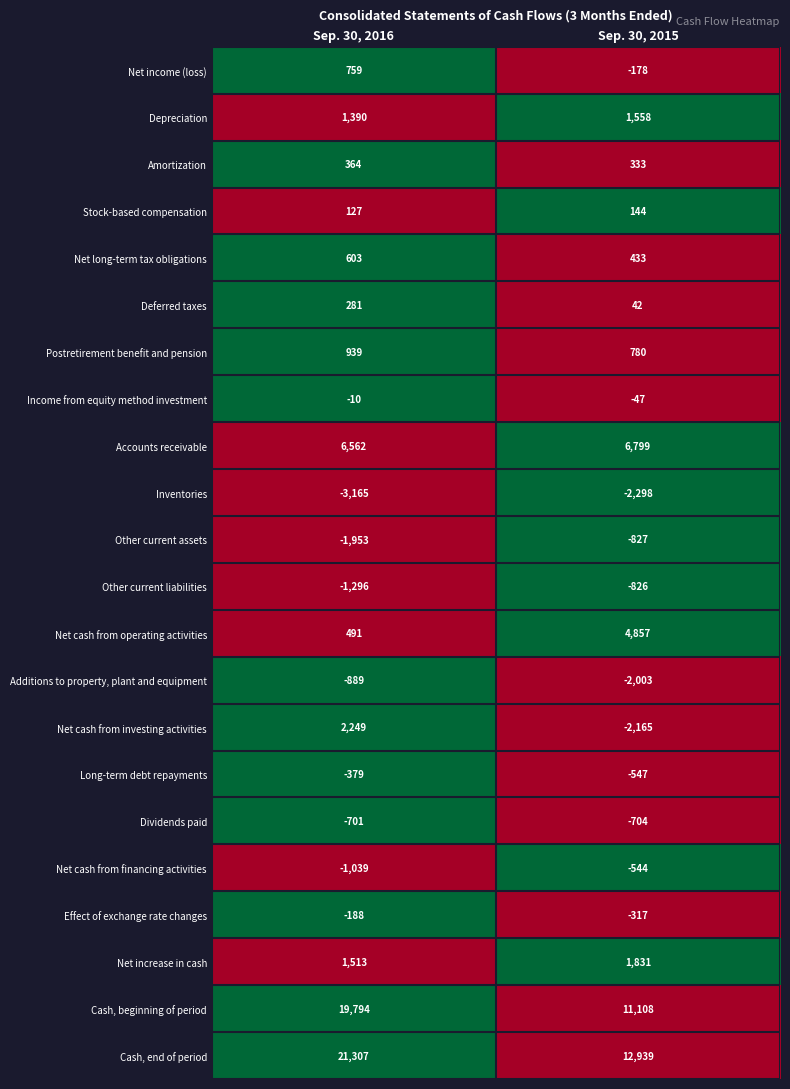

List the labels in order of Deferred taxes value, largest first.

Sep. 30, 2016, Sep. 30, 2015